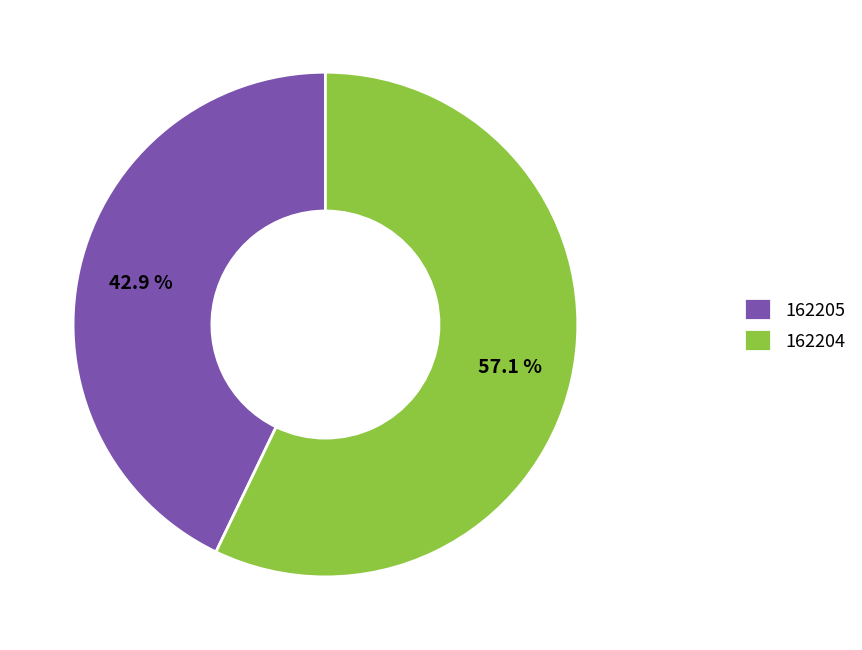

Count the number of slices in the pie.

2